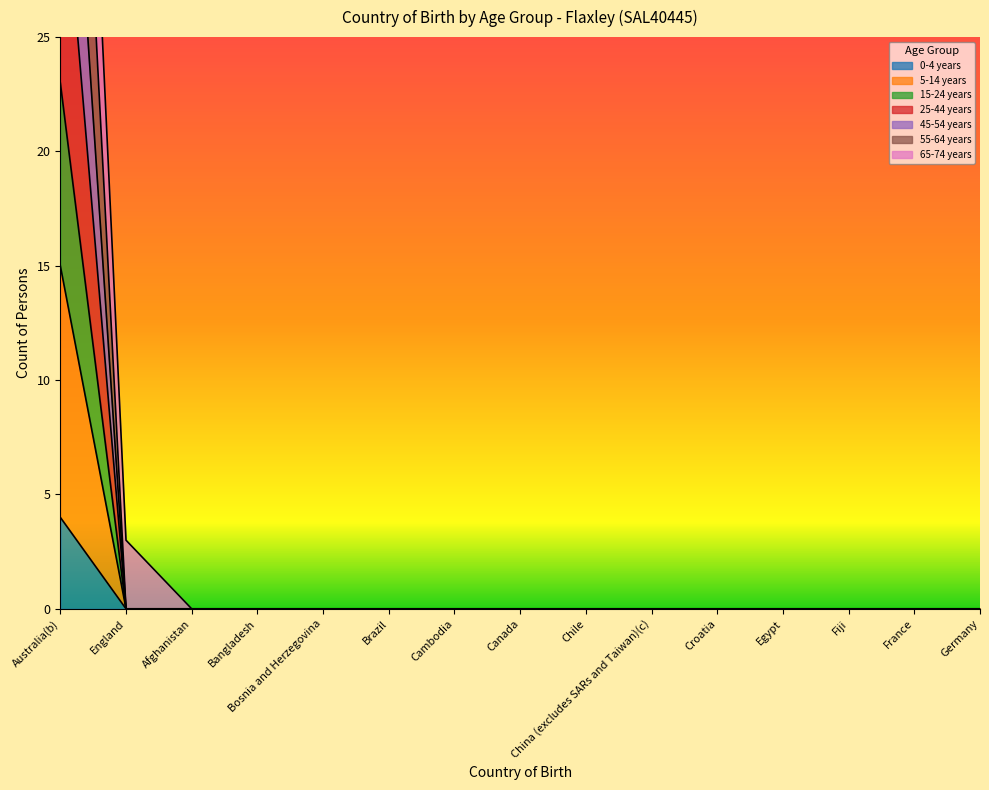

True or false: 5-14 years and 45-54 years intersect in this chart.

False